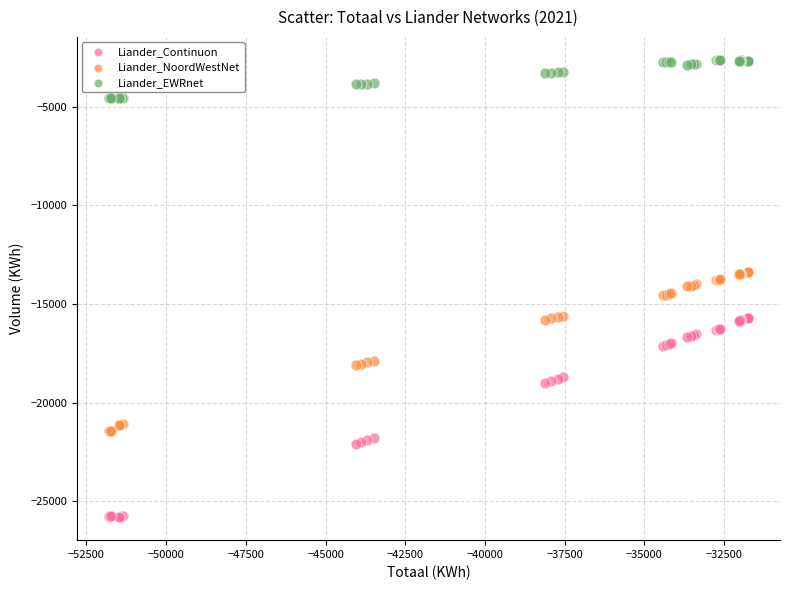

Which series reaches the minimum Y coordinate?

Liander_Continuon